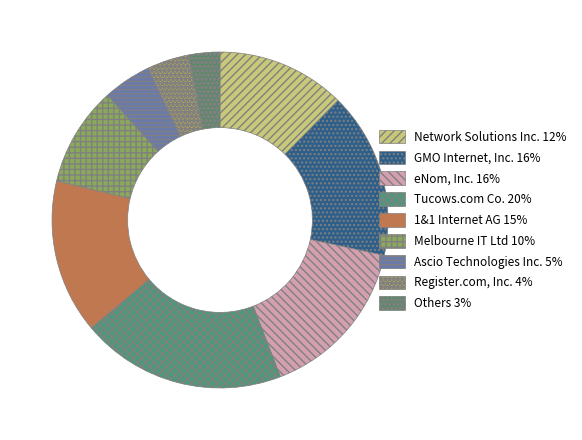

How many slices are in this pie chart?

9